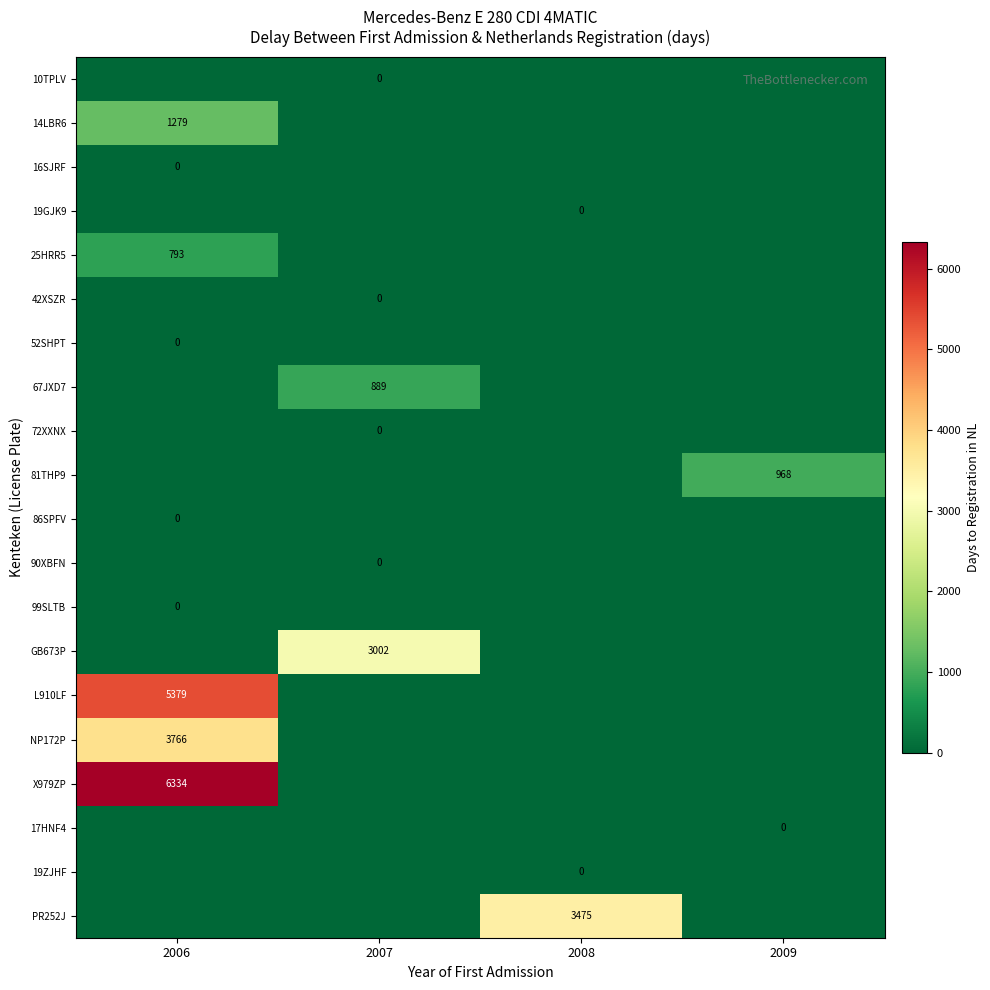

The 25HRR5 series shows 168 at 2006. True or false?

False